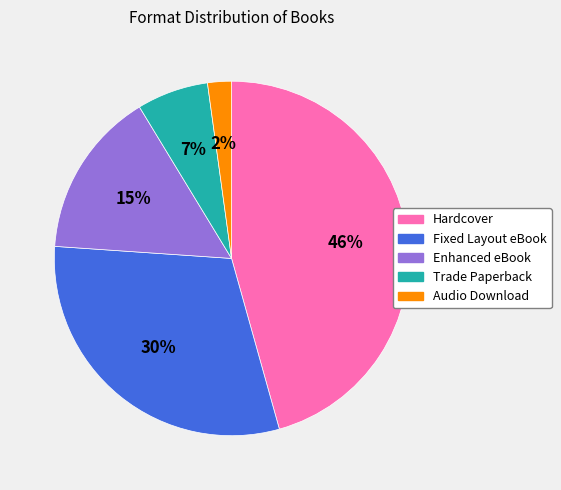

Combined, do Enhanced eBook and Fixed Layout eBook account for over 50%?

No